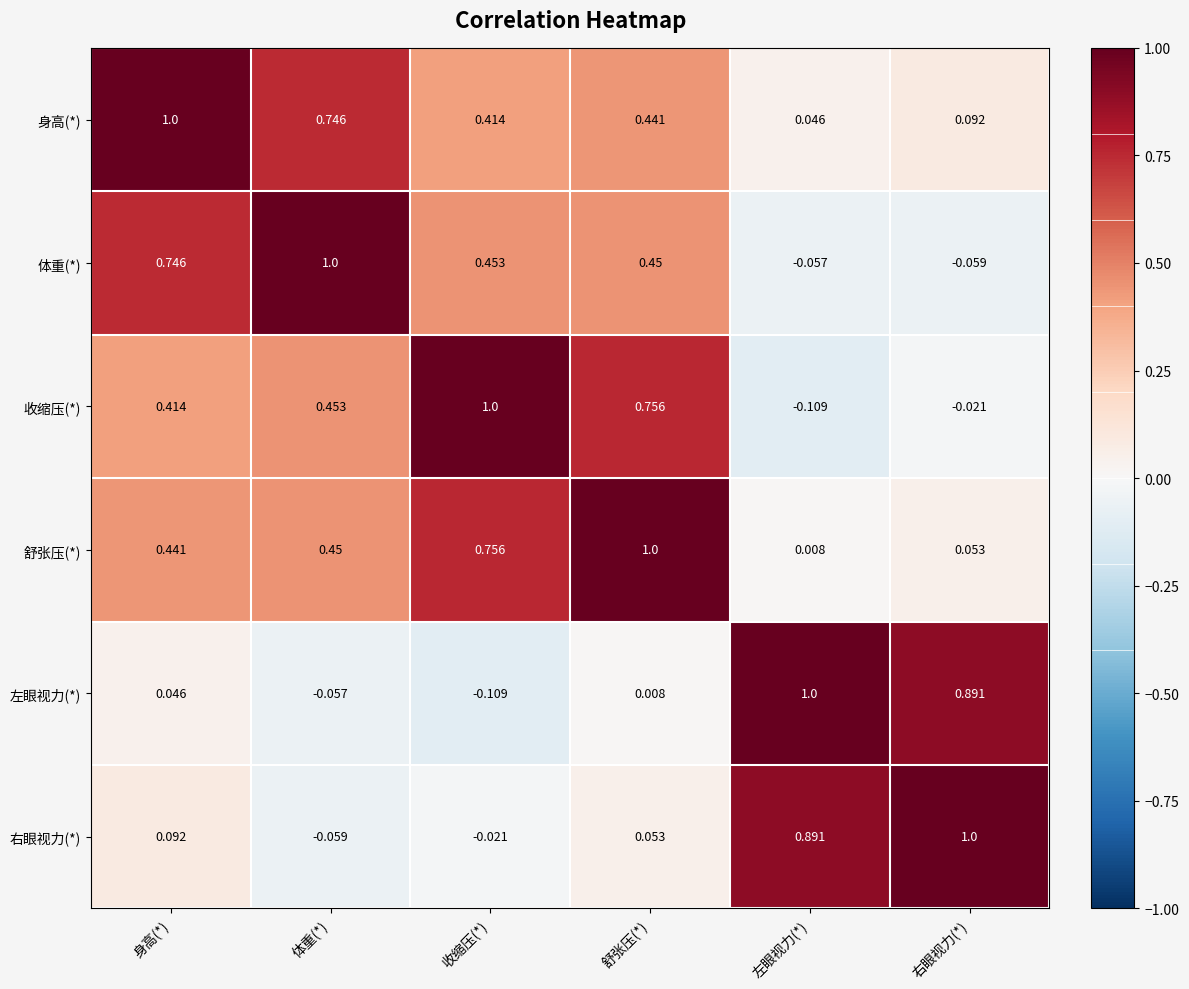

At which label does 右眼视力(*) first exceed 0?

身高(*)